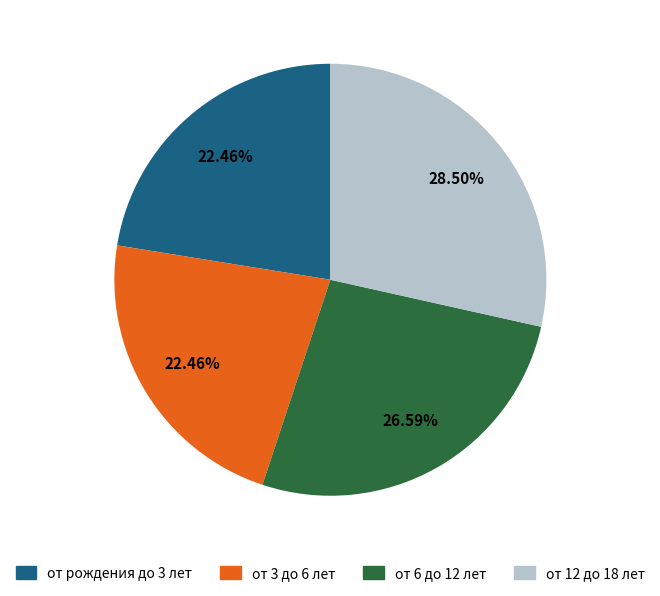

What portion of the pie excludes от 12 до 18 лет?

71.5%